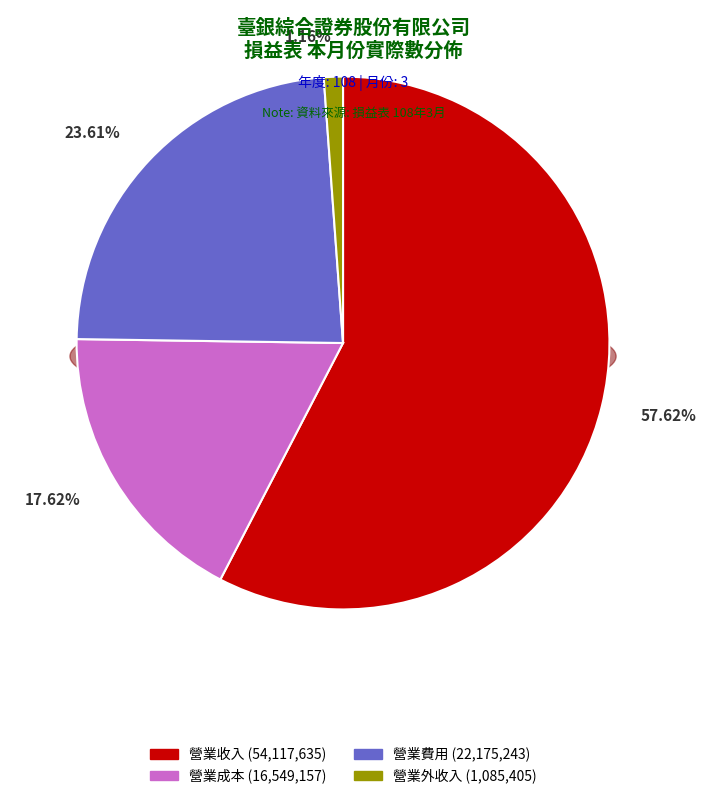

Count the number of slices in the pie.

4